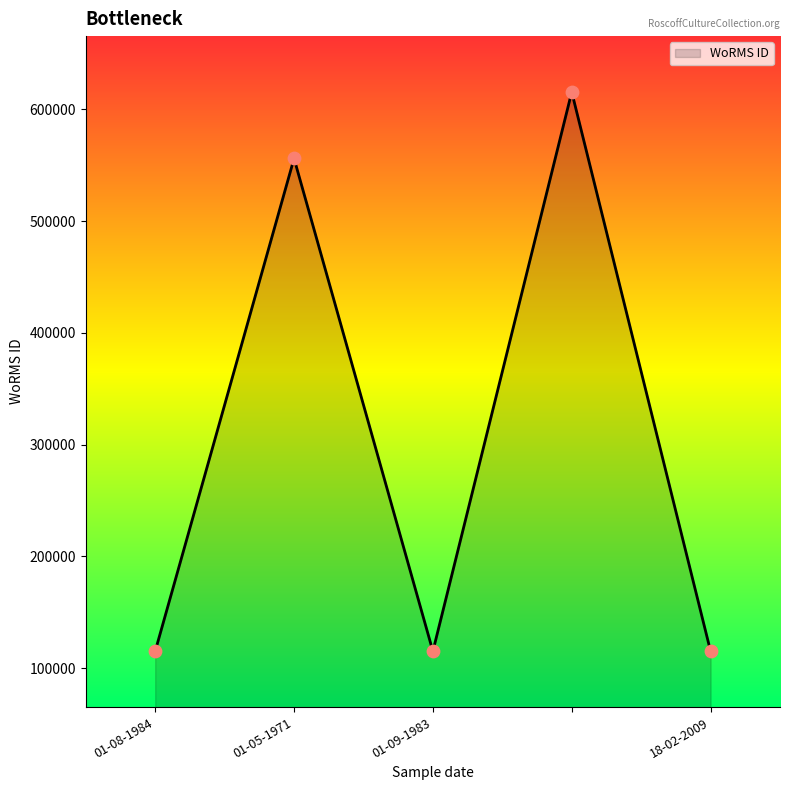

What is the smallest value displayed?

115087